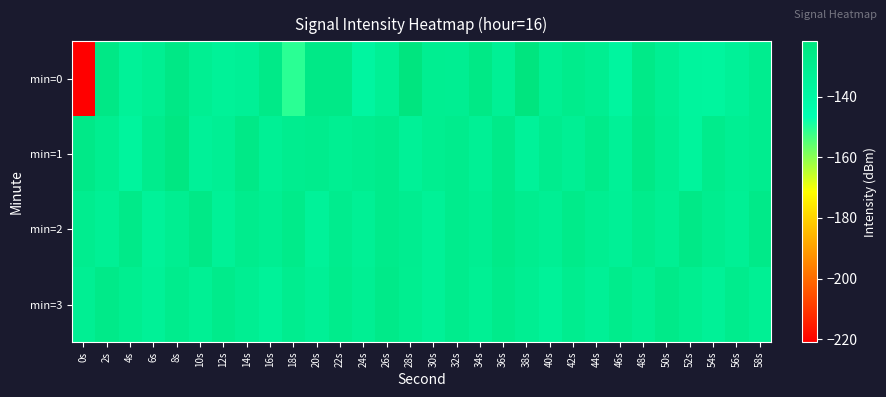

Reading left to right, extract all data points from this chart.

min=0: 0s=-221.0	2s=-125.2	4s=-134.0	6s=-131.1	8s=-125.2	10s=-131.2	12s=-134.1	14s=-132.9	16s=-126.3	18s=-150.8	20s=-125.6	22s=-125.8	24s=-137.7	26s=-132.8	28s=-121.9	30s=-130.6	32s=-130.9	34s=-125.3	36s=-132.6	38s=-121.8	40s=-131.6	42s=-128.4	44s=-130.4	46s=-137.6	48s=-126.4	50s=-131.6	52s=-136.6	54s=-137.0	56s=-133.8	58s=-129.7
min=1: 0s=-126.2	2s=-130.3	4s=-136.3	6s=-128.5	8s=-123.4	10s=-133.9	12s=-132.0	14s=-125.6	16s=-132.6	18s=-129.8	20s=-128.5	22s=-131.2	24s=-129.9	26s=-127.7	28s=-133.5	30s=-130.1	32s=-128.9	34s=-132.6	36s=-126.8	38s=-134.6	40s=-129.0	42s=-131.9	44s=-127.2	46s=-133.7	48s=-125.5	50s=-130.8	52s=-136.1	54s=-128.3	56s=-131.6	58s=-129.8
min=2: 0s=-129.3	2s=-132.7	4s=-127.0	6s=-134.3	8s=-130.7	10s=-126.0	12s=-133.3	14s=-128.7	16s=-131.0	18s=-127.3	20s=-134.7	22s=-129.0	24s=-132.3	26s=-127.7	28s=-130.0	30s=-133.3	32s=-128.7	34s=-131.0	36s=-126.3	38s=-129.7	40s=-132.0	42s=-127.3	44s=-130.7	46s=-133.0	48s=-128.3	50s=-131.7	52s=-126.0	54s=-129.3	56s=-132.7	58s=-127.0
min=3: 0s=-131.6	2s=-126.9	4s=-130.2	6s=-133.6	8s=-128.9	10s=-132.2	12s=-127.6	14s=-130.9	16s=-134.2	18s=-129.6	20s=-132.9	22s=-128.2	24s=-131.6	26s=-126.9	28s=-130.2	30s=-133.6	32s=-128.9	34s=-132.2	36s=-127.6	38s=-130.9	40s=-134.2	42s=-129.6	44s=-132.9	46s=-128.2	48s=-131.6	50s=-126.9	52s=-130.2	54s=-133.6	56s=-128.9	58s=-132.2